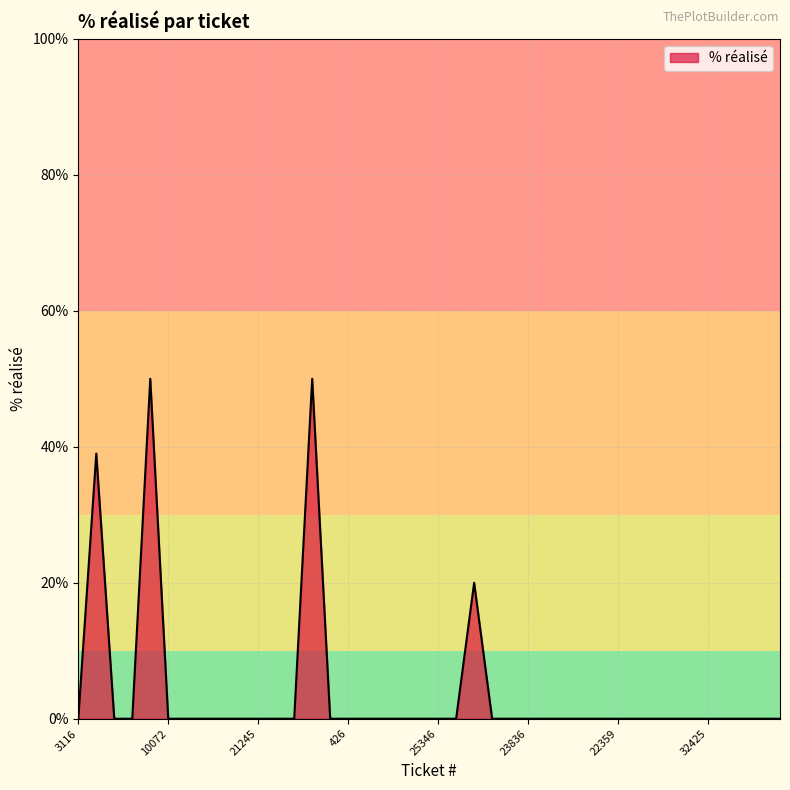

What is the difference between the maximum and minimum values?

50